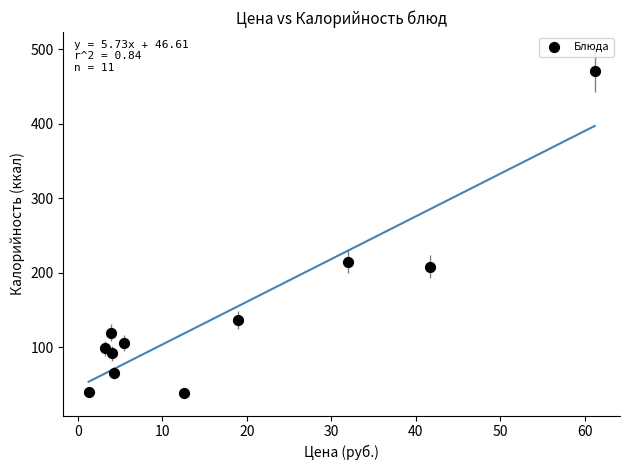

What Y value in the scatter plot is closest to 255?

215